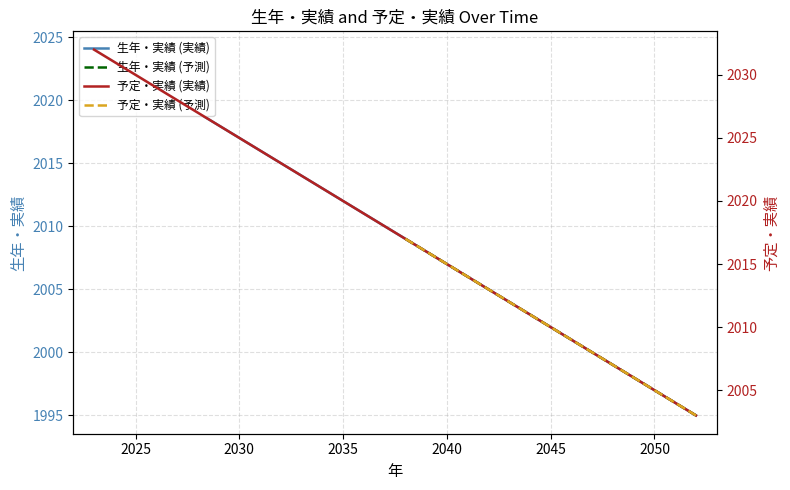

The 生年・実績 (実績) series shows 729 at 2025. True or false?

False